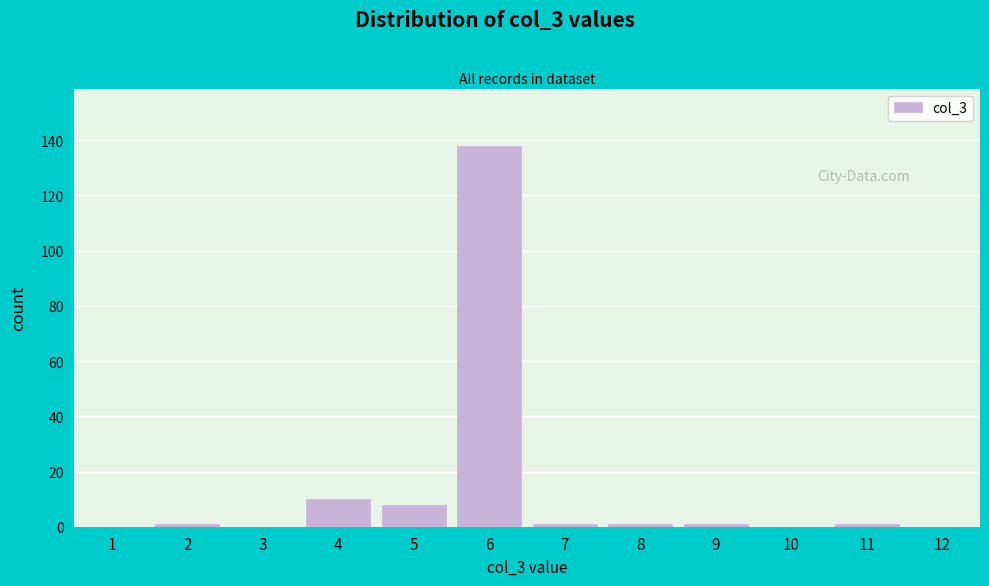

Reading left to right, what are all the values shown in this chart?

1=0	2=1	3=0	4=10	5=8	6=138	7=1	8=1	9=1	10=0	11=1	12=0